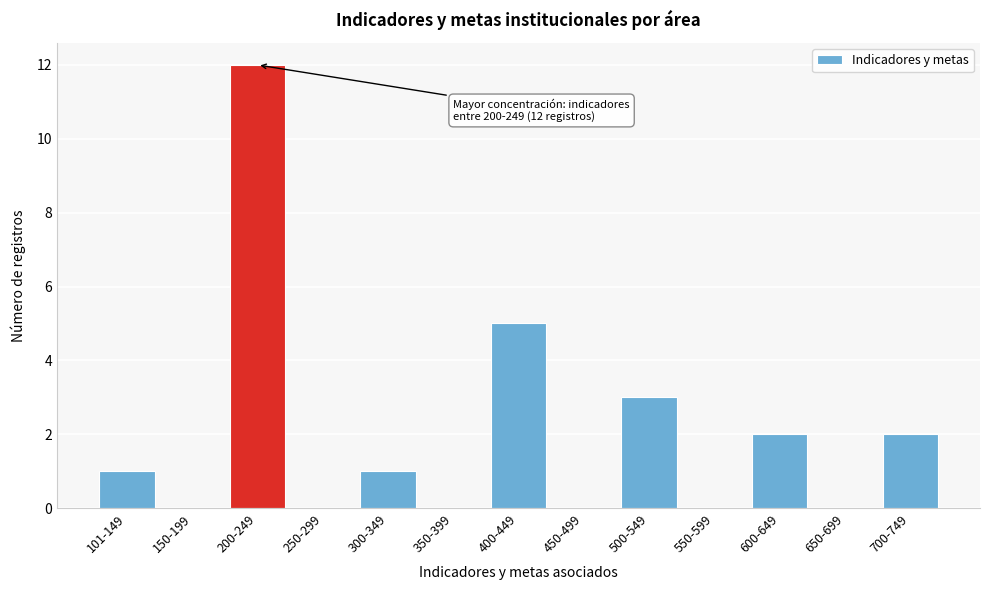

Reading left to right, list all the values displayed in this chart.

101-149=1	150-199=0	200-249=12	250-299=0	300-349=1	350-399=0	400-449=5	450-499=0	500-549=3	550-599=0	600-649=2	650-699=0	700-749=2